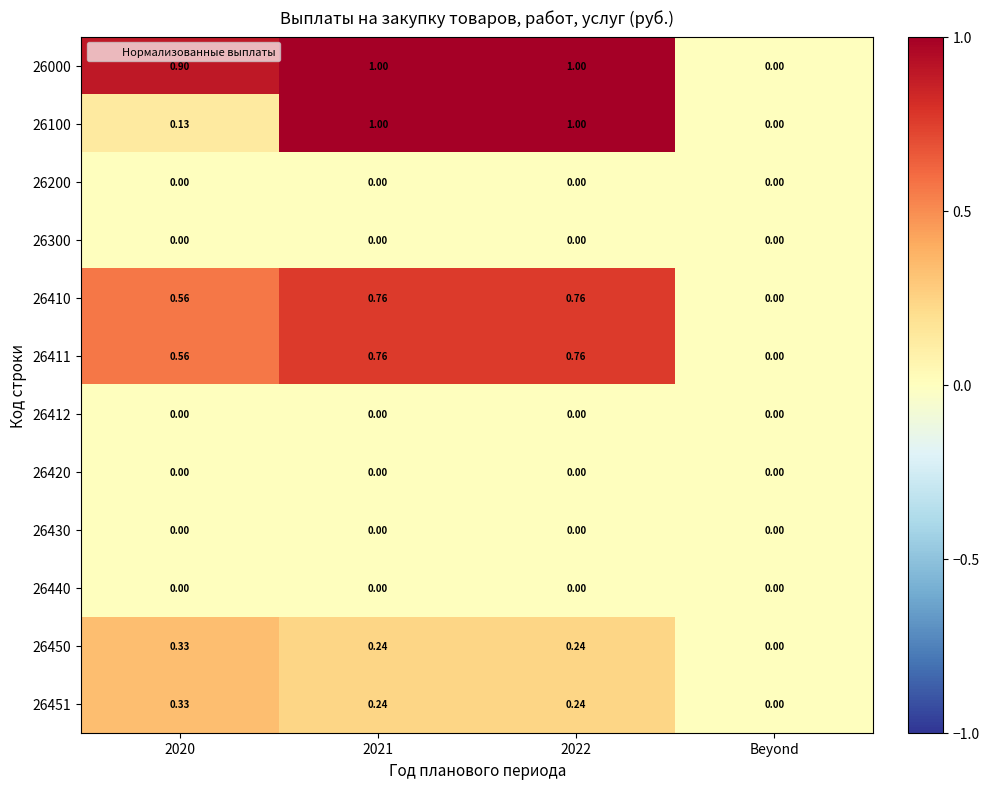

At which label is 26100 closest to 0?

Beyond